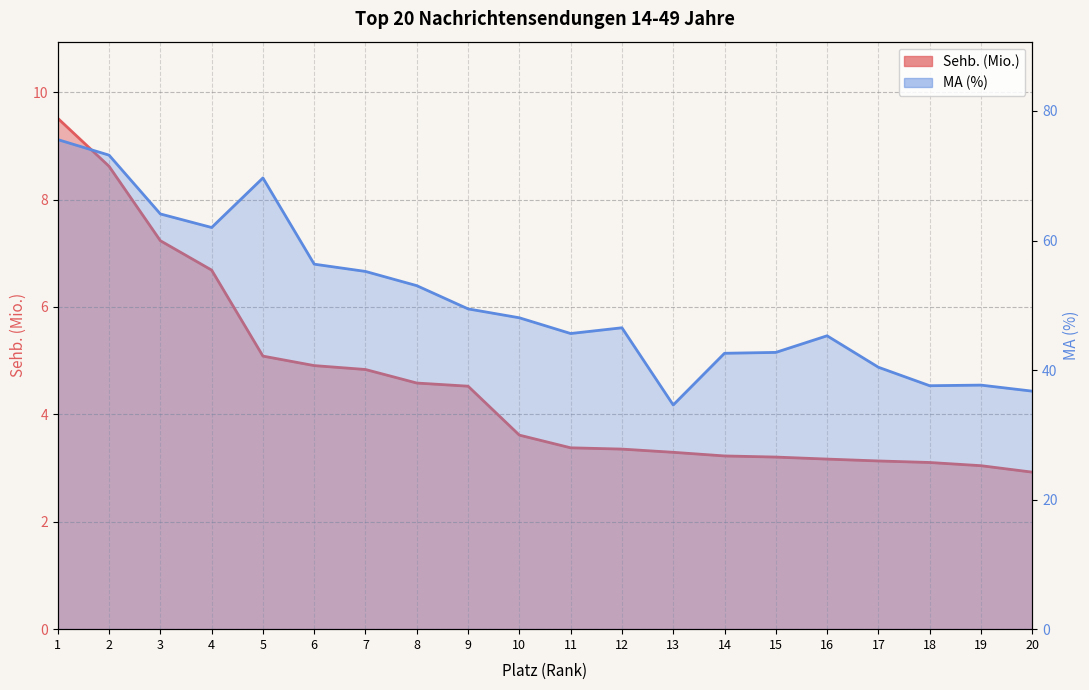

True or false: Sehb. (Mio.) and MA (%) intersect in this chart.

False